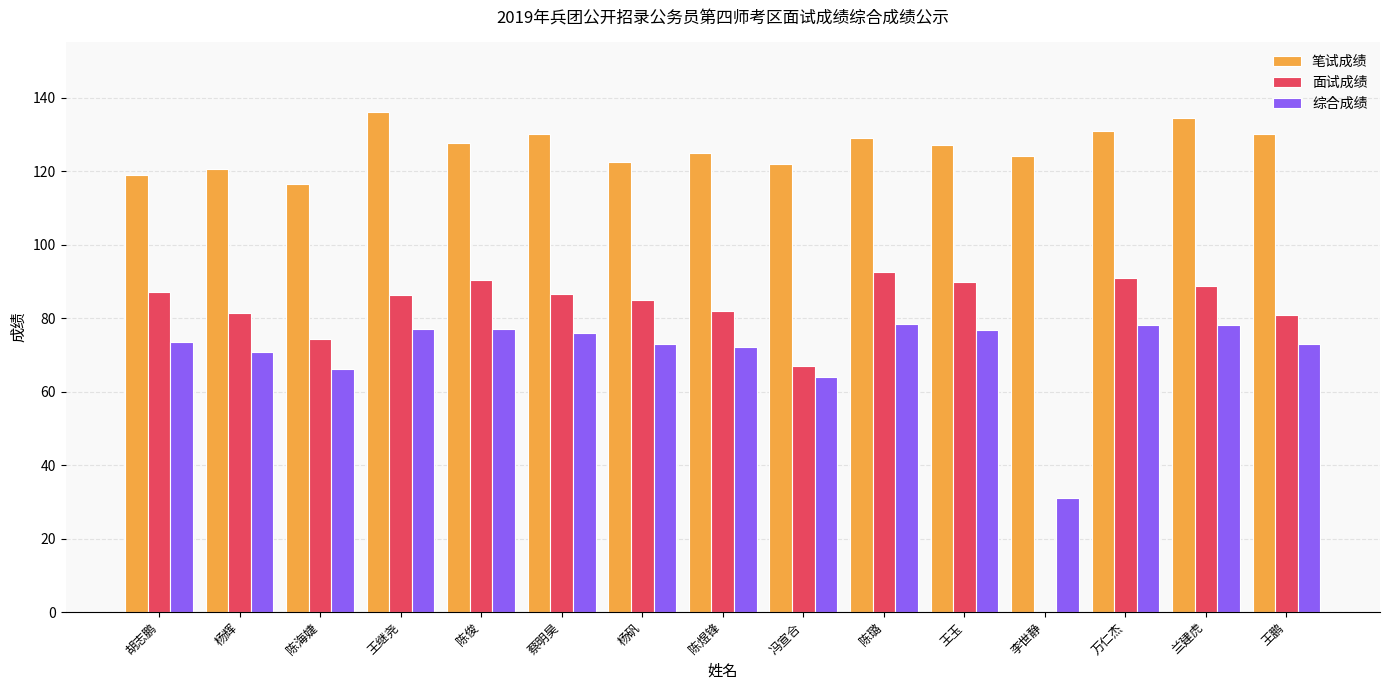

What is the greatest value displayed?

136.0